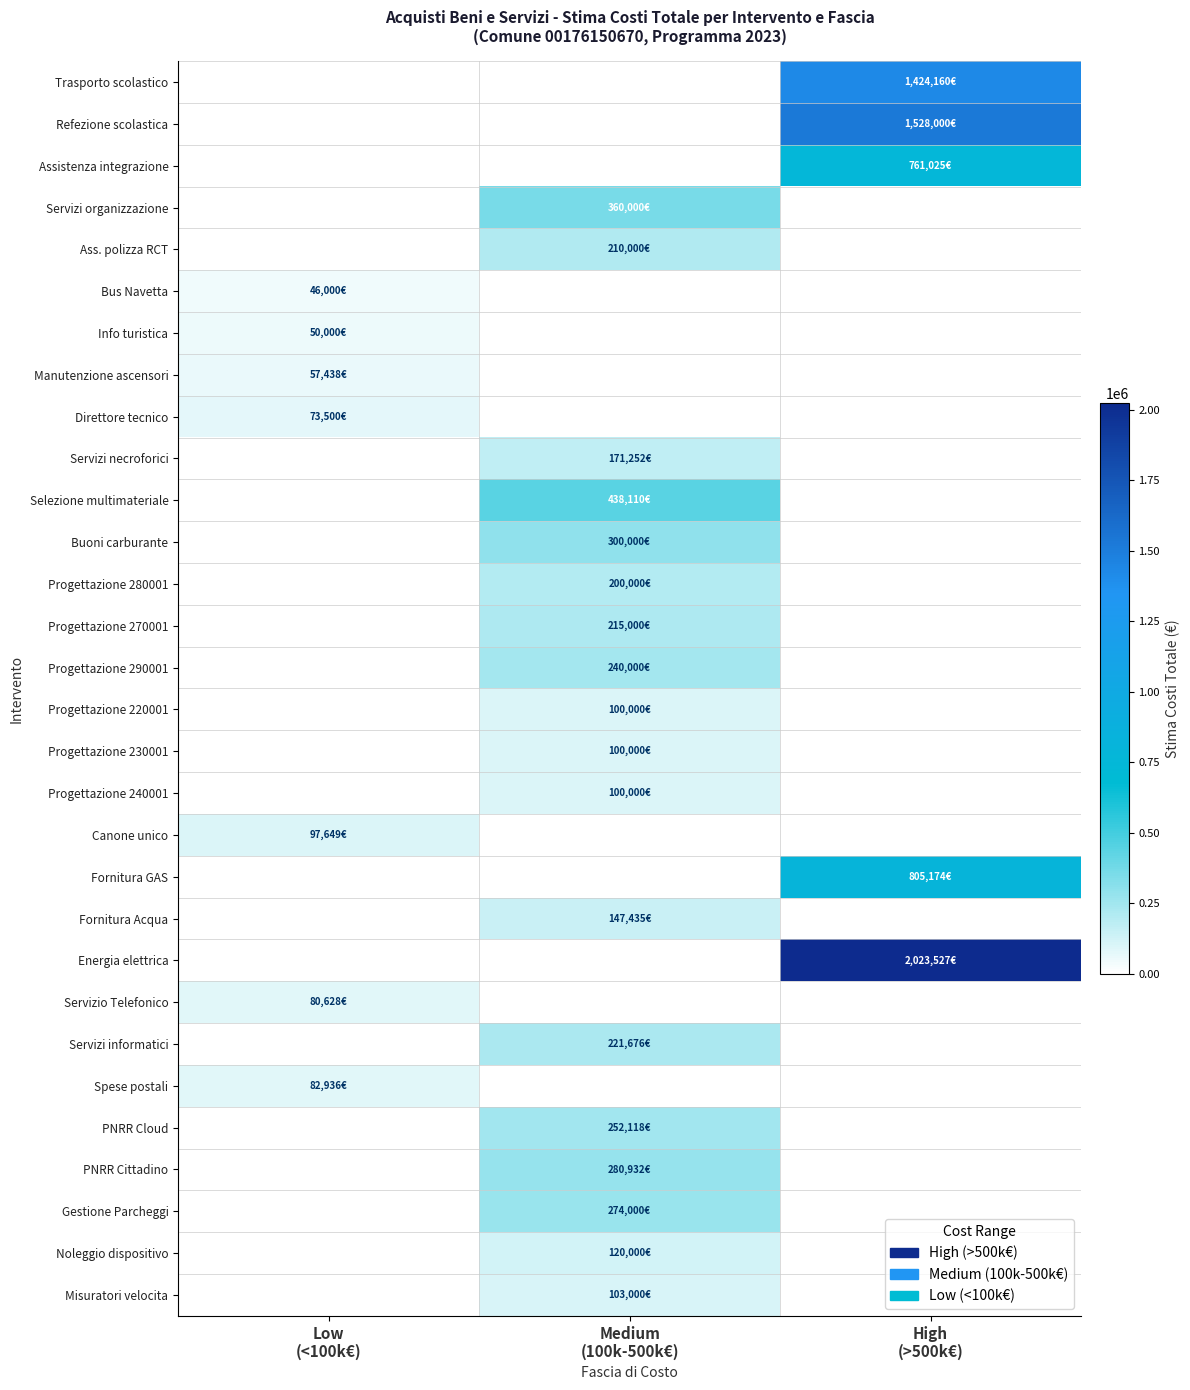

How many distinct data groups are displayed?

30